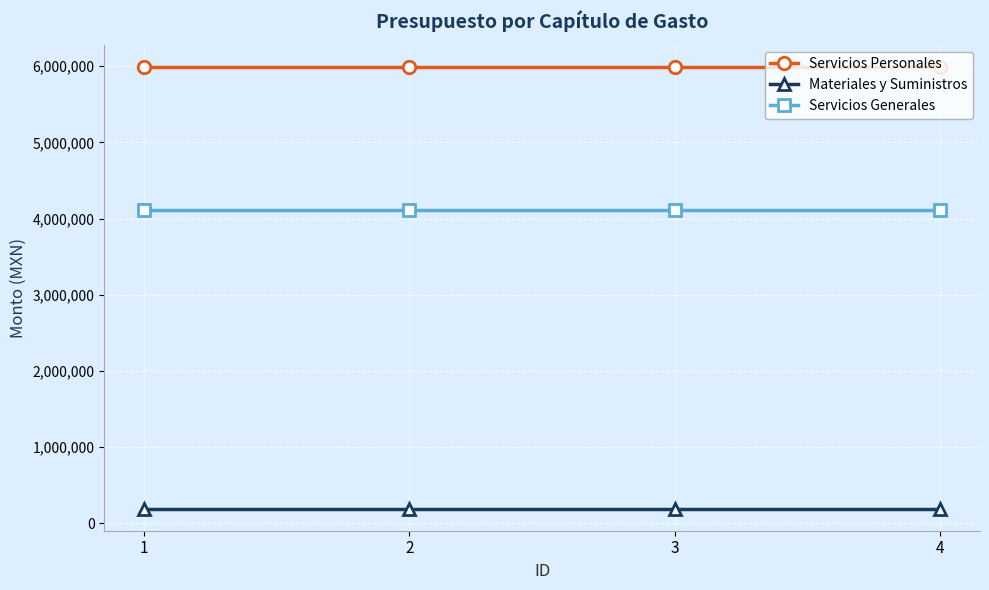

True or false: Materiales y Suministros and Servicios Generales cross at least once.

False